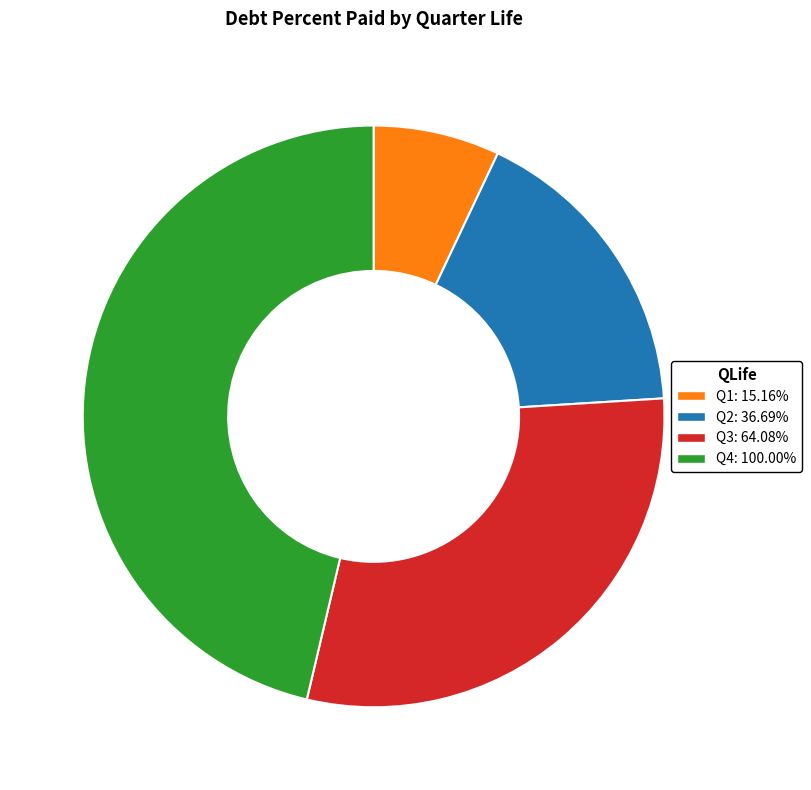

Is there a majority slice in this chart?

No